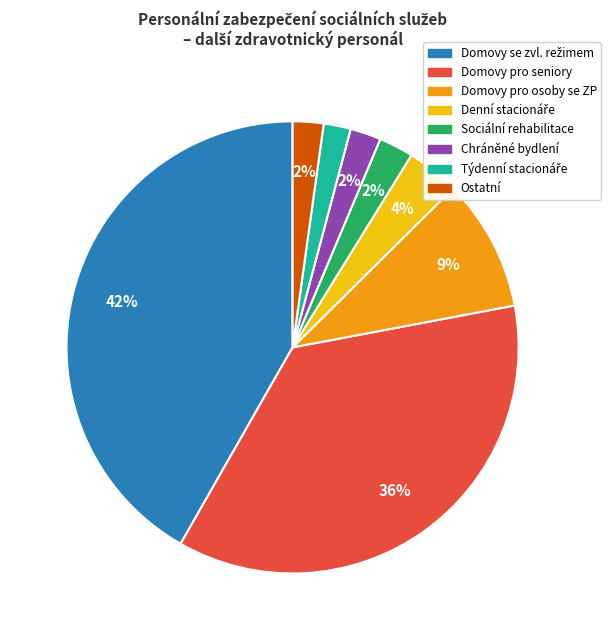

Is there a majority slice in this chart?

No